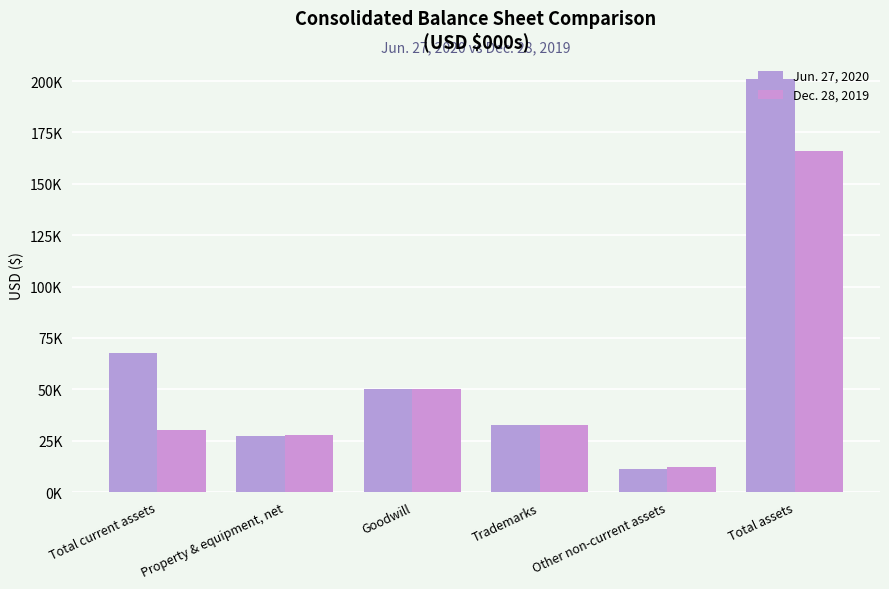

Does the chart contain stacked bars?

No